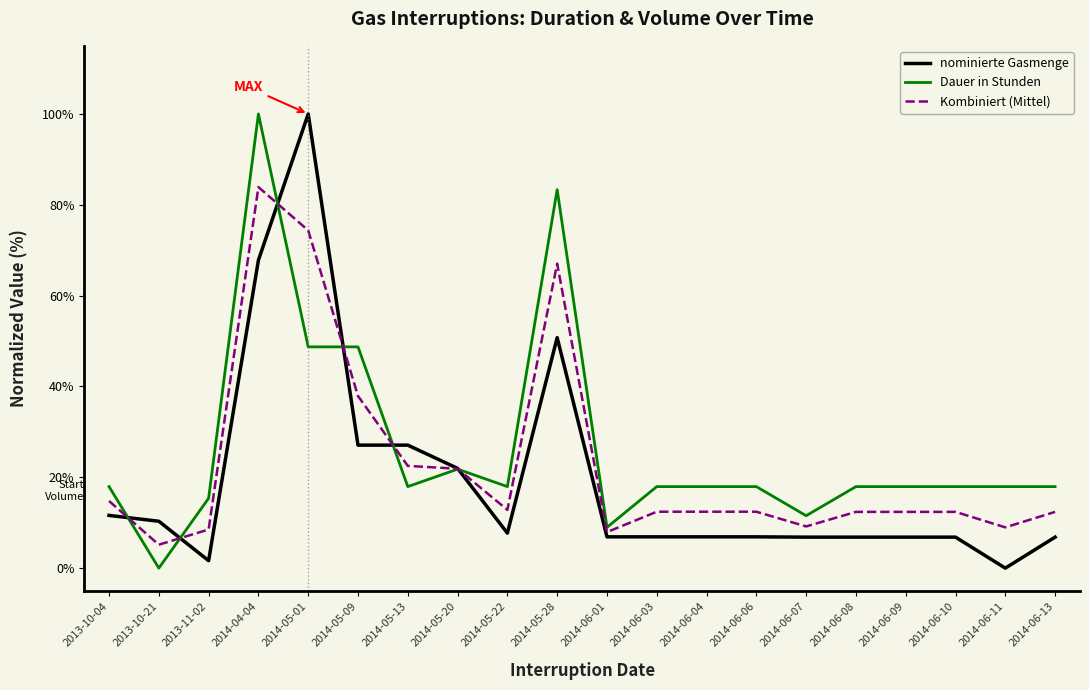

In Kombiniert (Mittel), how many points are lower than both neighbors (excluding endpoints)?

5